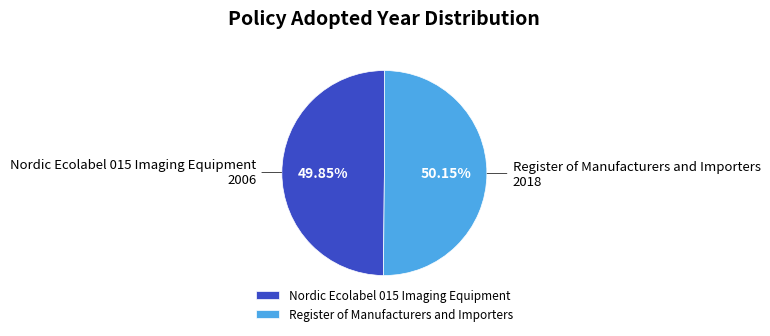

True or false: Register of Manufacturers and Importers accounts for 50% of the total.

True